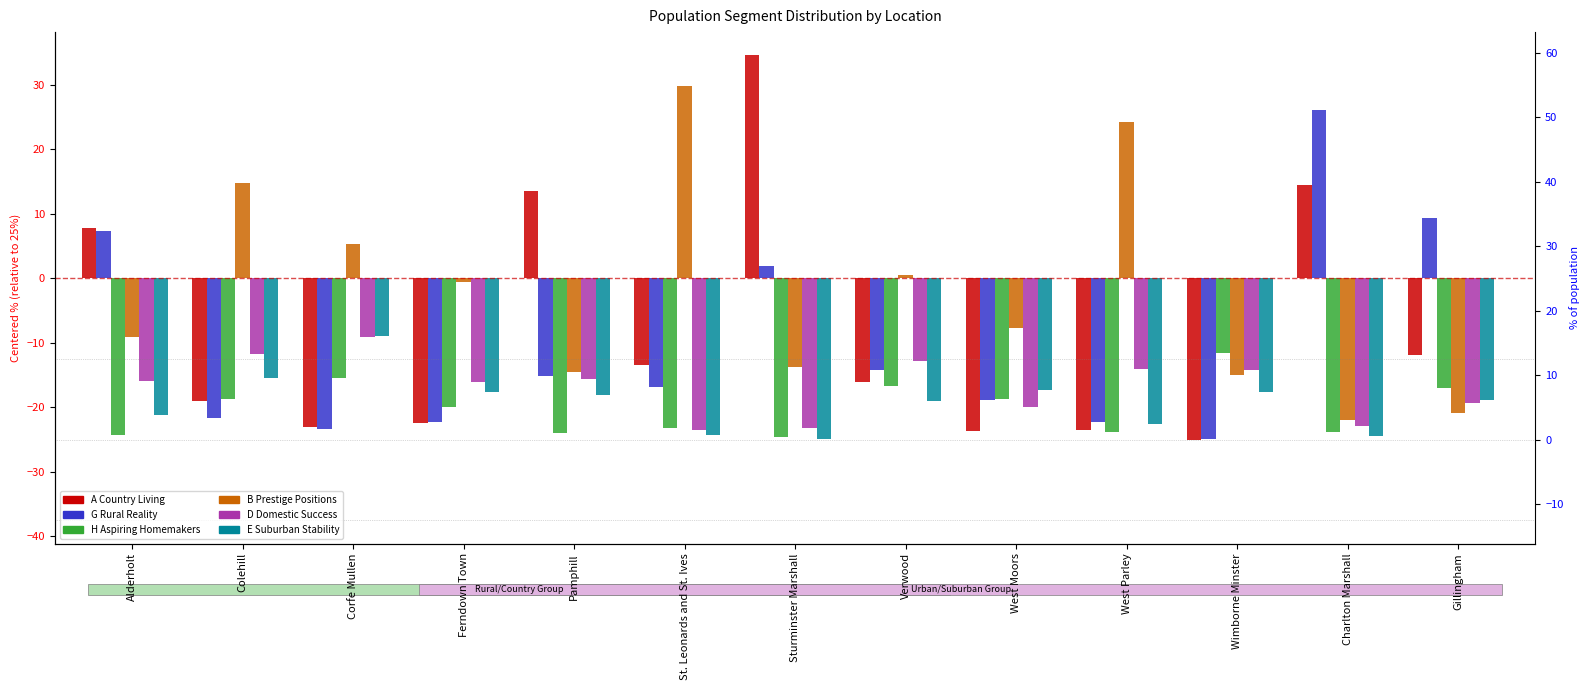

At which category does the chart reach its peak across all series?

Sturminster Marshall